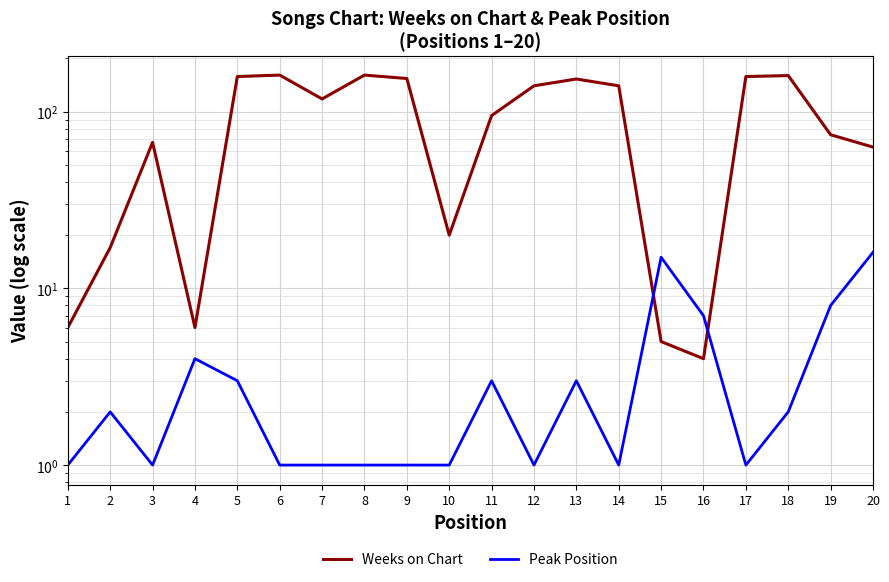

What is the sum of all Peak Position values?

73